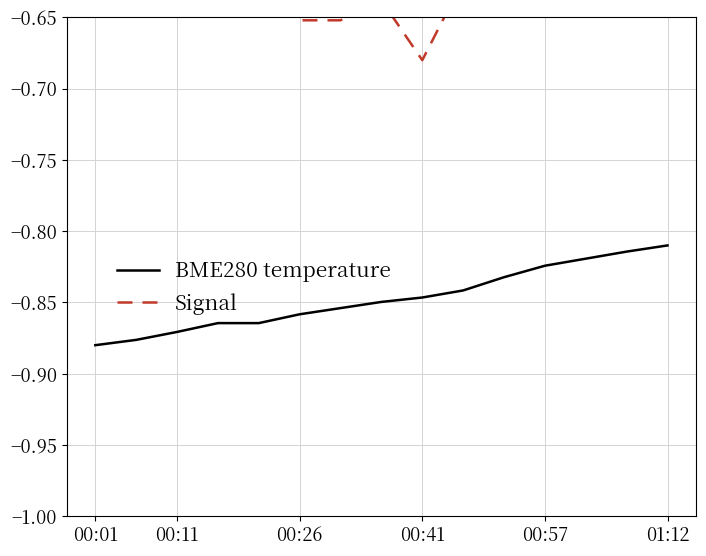

True or false: BME280 temperature has a value of -0.4 at 00:01.

False